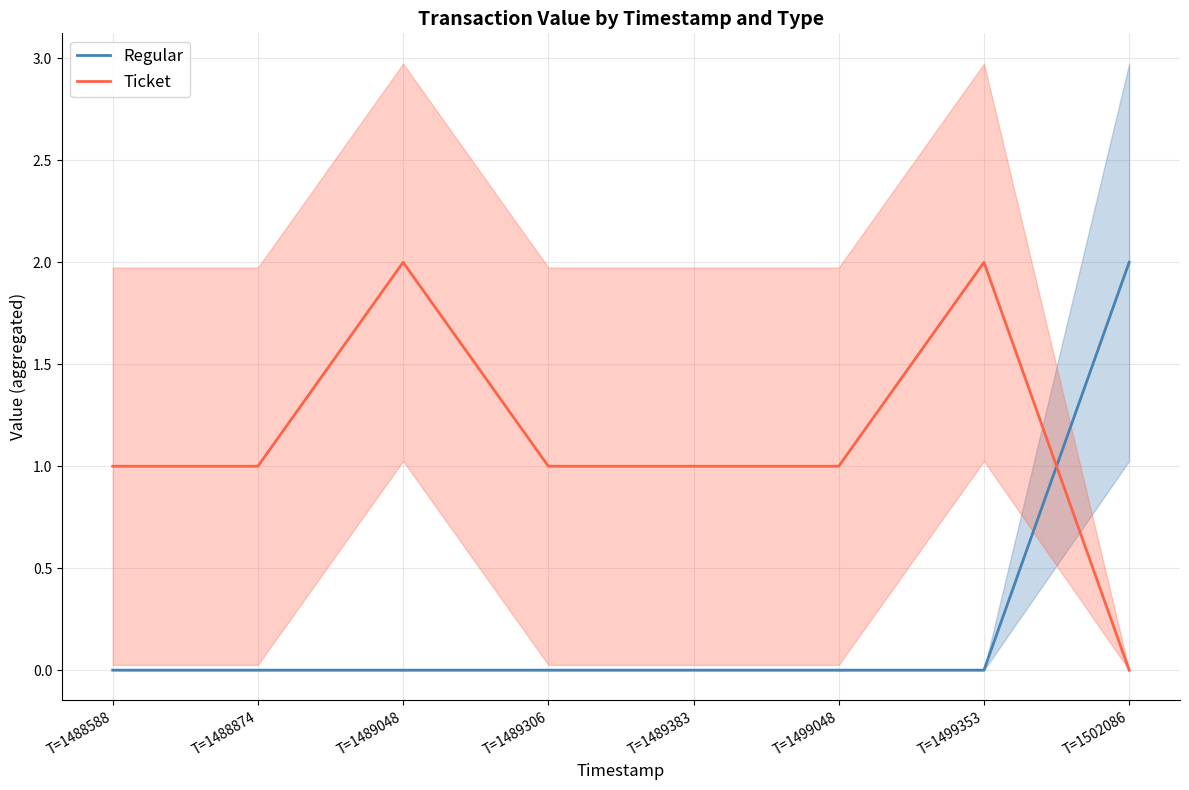

How many values in the Regular series exceed 0?

1